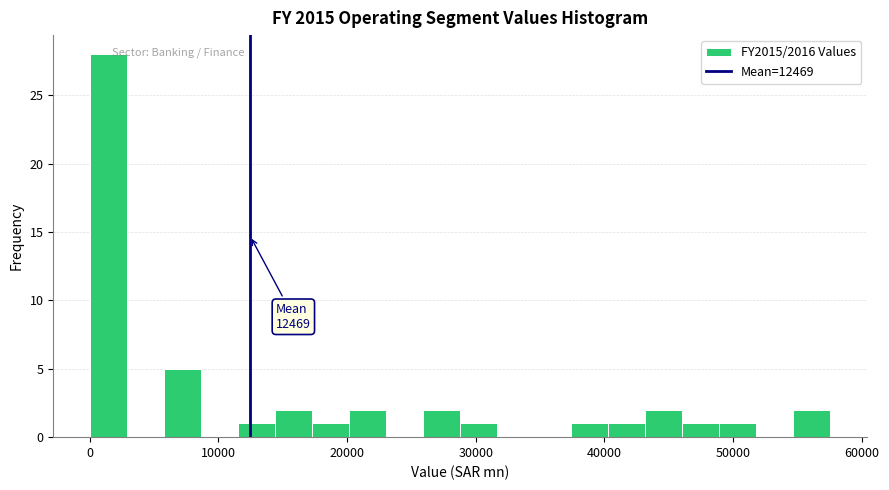

Around what value on the x-axis is the tallest bar? Give the approximate position of its centre, as read against the axis.

1000